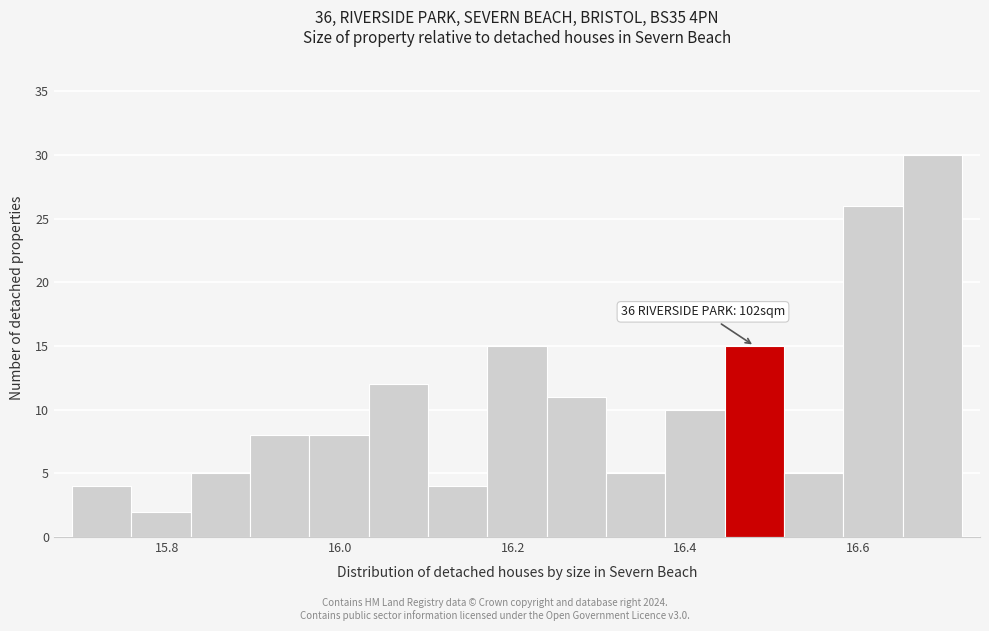

Read against the x-axis, roughly where is the centre of the tallest bar?

16.68